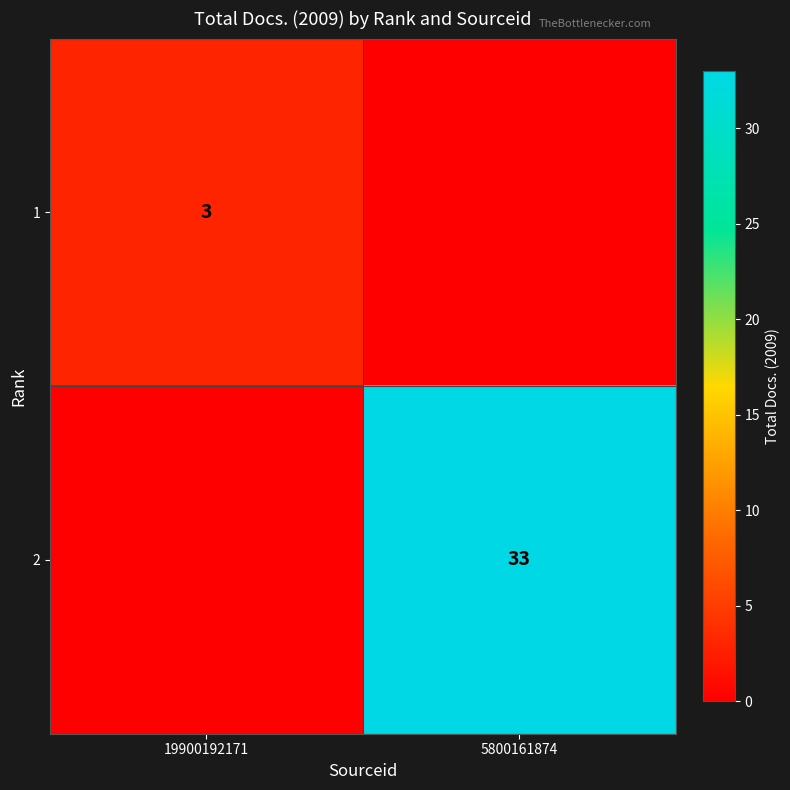

How many series are shown in this chart?

2